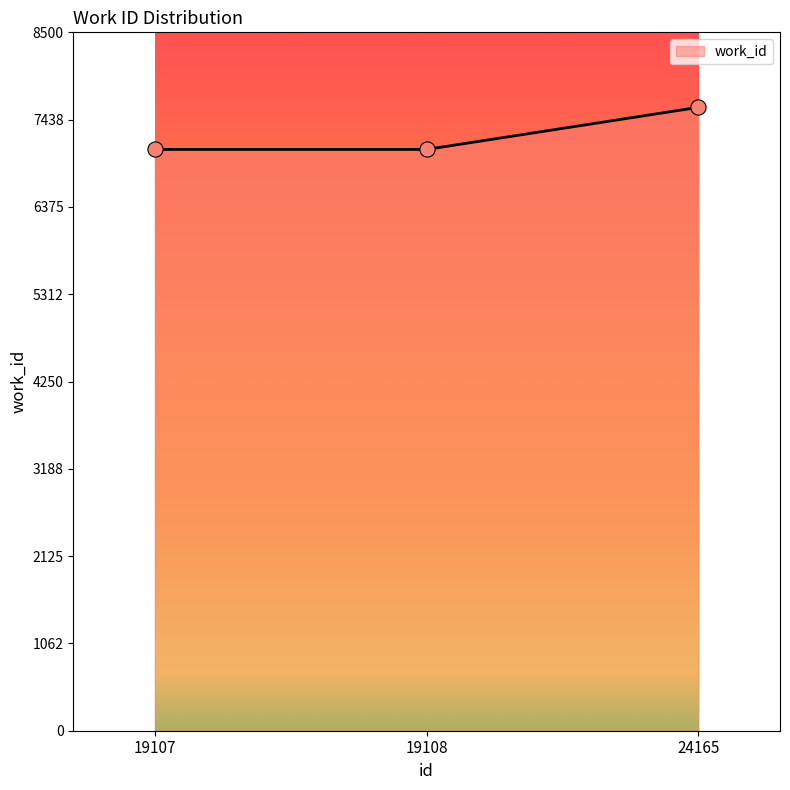

Which has a higher value, 19107 or 24165?

24165